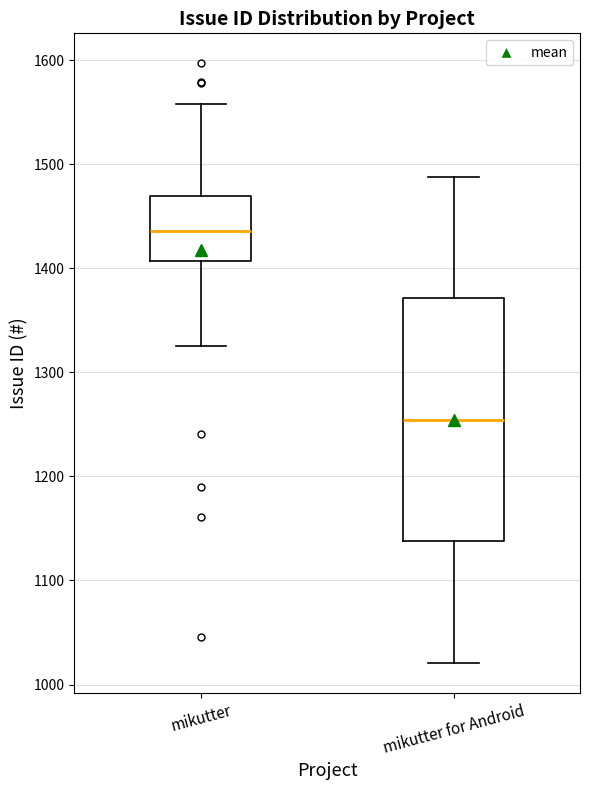

Which box is the tallest, from its lower edge to its upper edge?

mikutter for Android